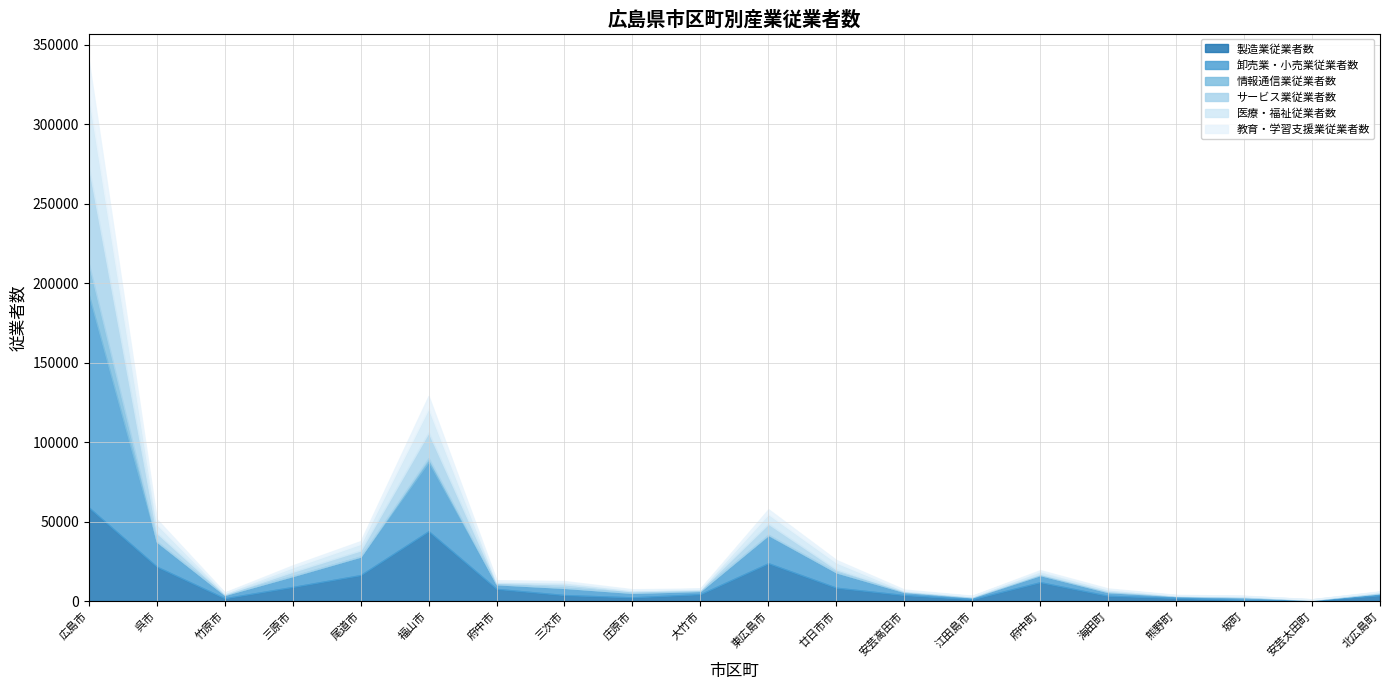

Is the value of 製造業従業者数 at 海田町 greater than the value of 医療・福祉従業者数 at 江田島市?

Yes